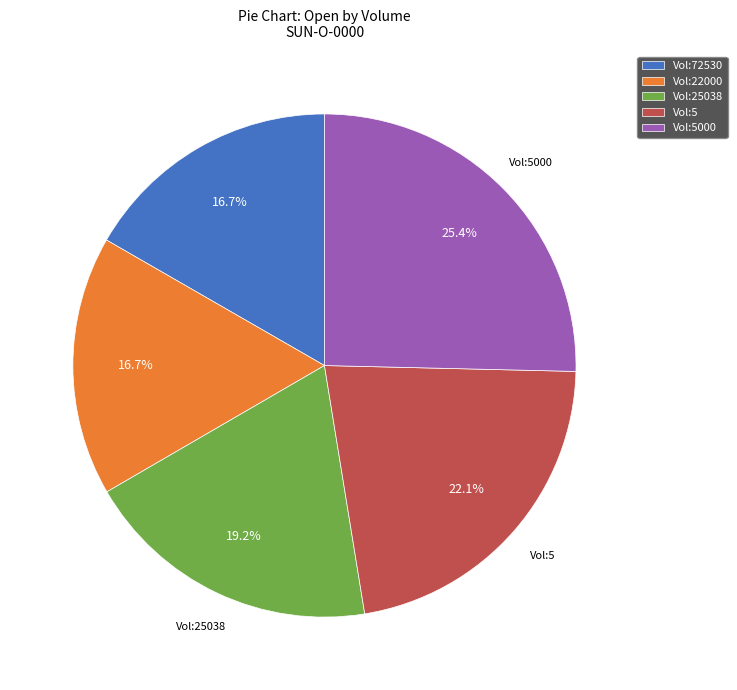

Is there any slice that represents more than half of the pie?

No